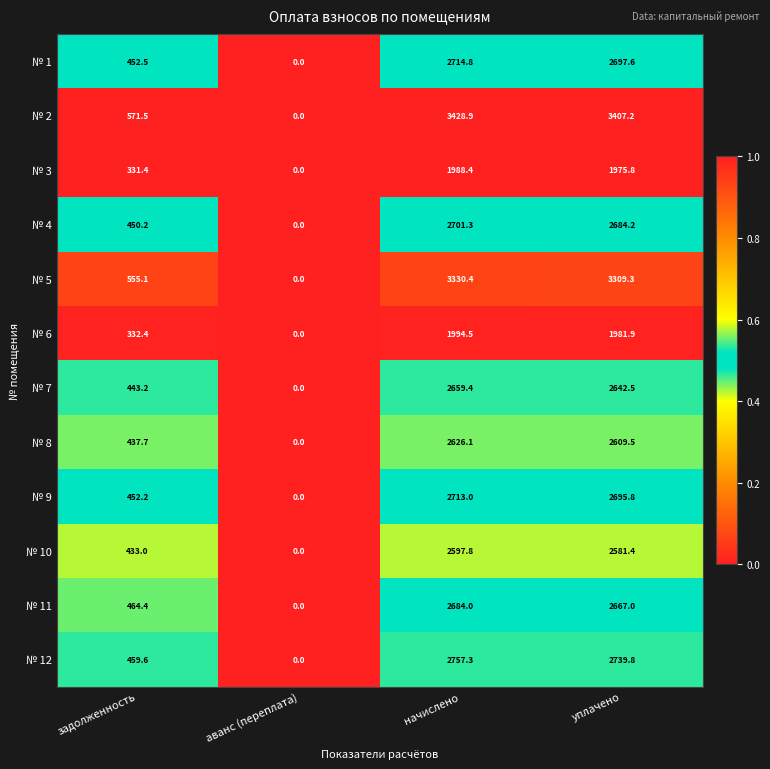

What is the maximum value for № 12?

2757.3